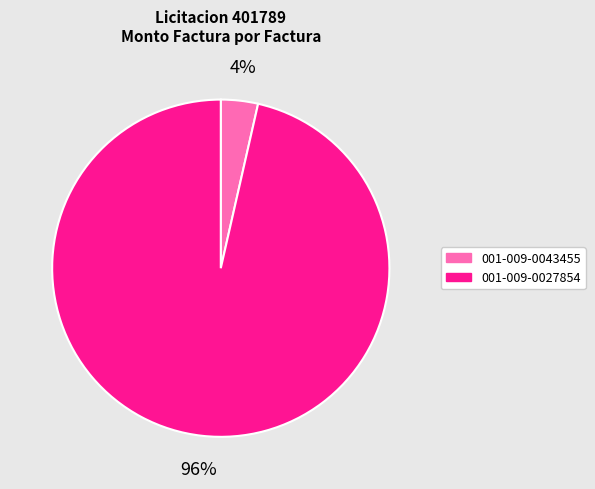

Between 001-009-0027854 and 001-009-0043455, which is larger?

001-009-0027854